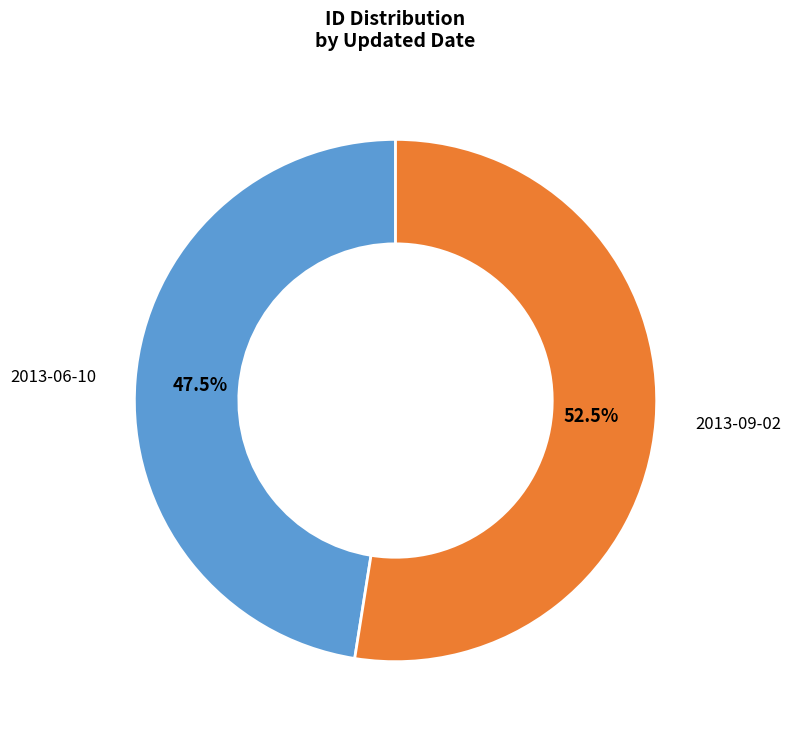

Is there any slice that represents more than half of the pie?

Yes